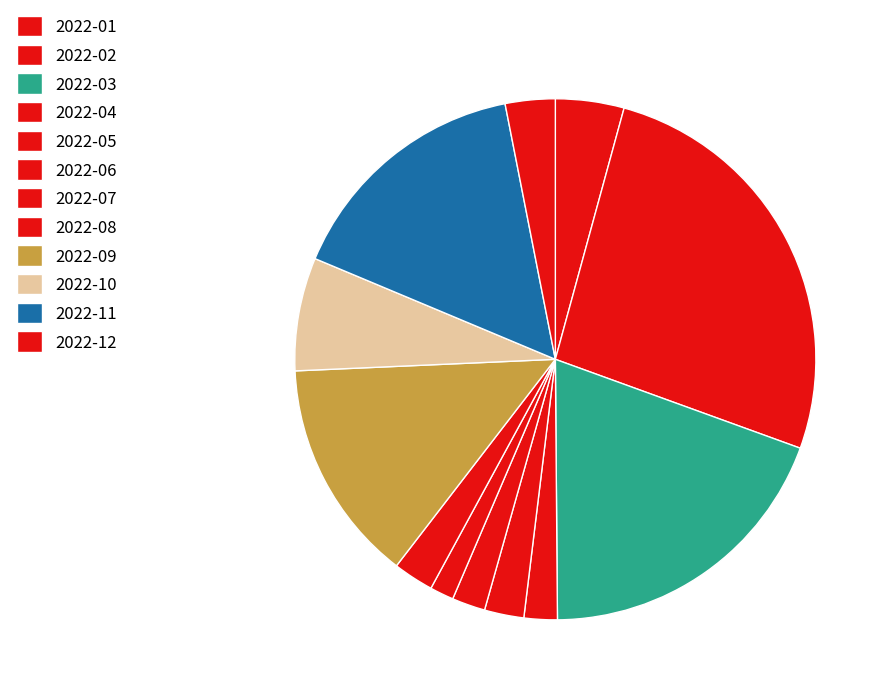

How many slices are in this pie chart?

12